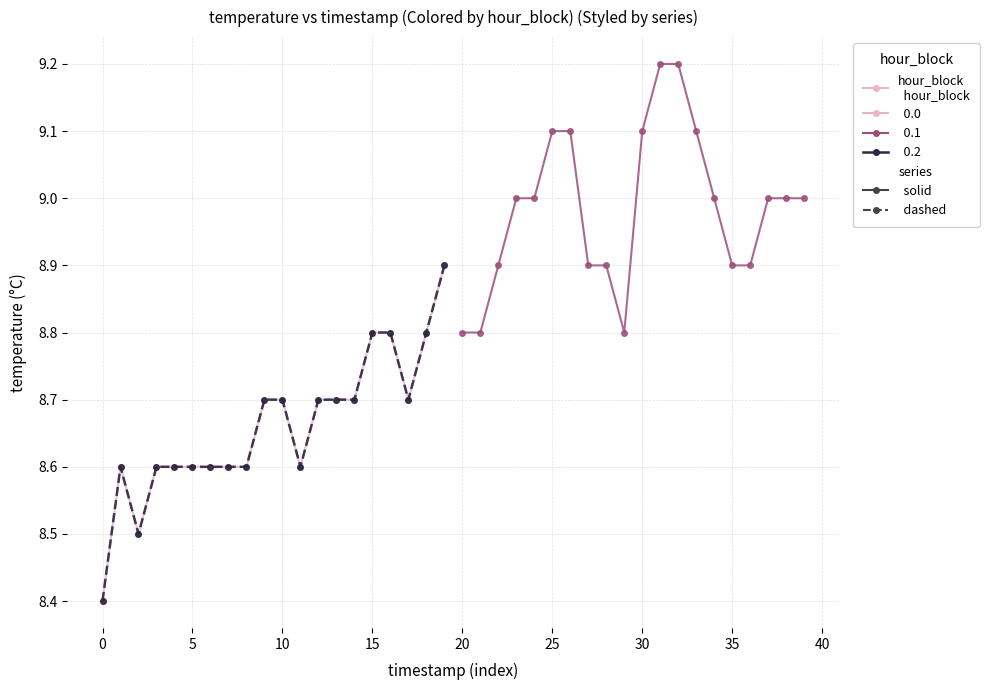

True or false: temperature (hour block 0) has a value of 11.5 at 30.

False